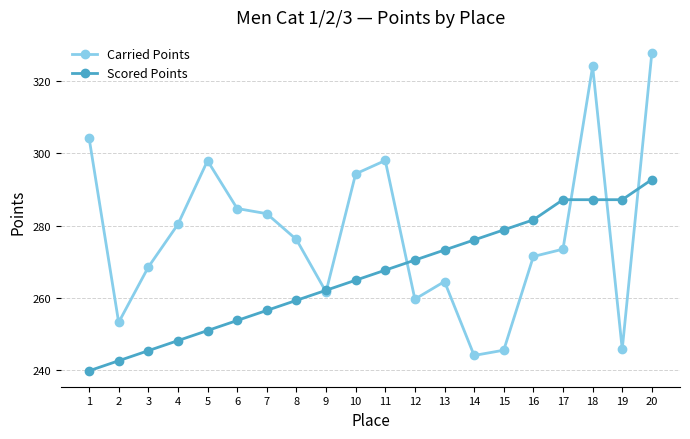

At how many categories does at least one series exceed 322?

2